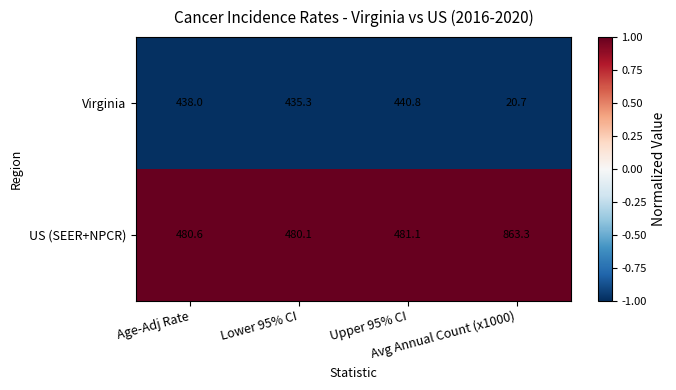

What is the sum of the Virginia values at Avg Annual Count (x1000) and Upper 95% CI?

-2